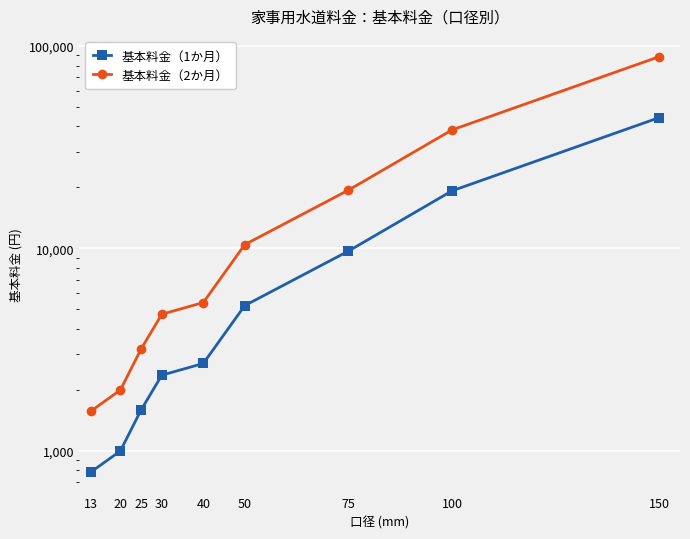

List the series in order of their overall mean, highest first.

基本料金（2か月）, 基本料金（1か月）